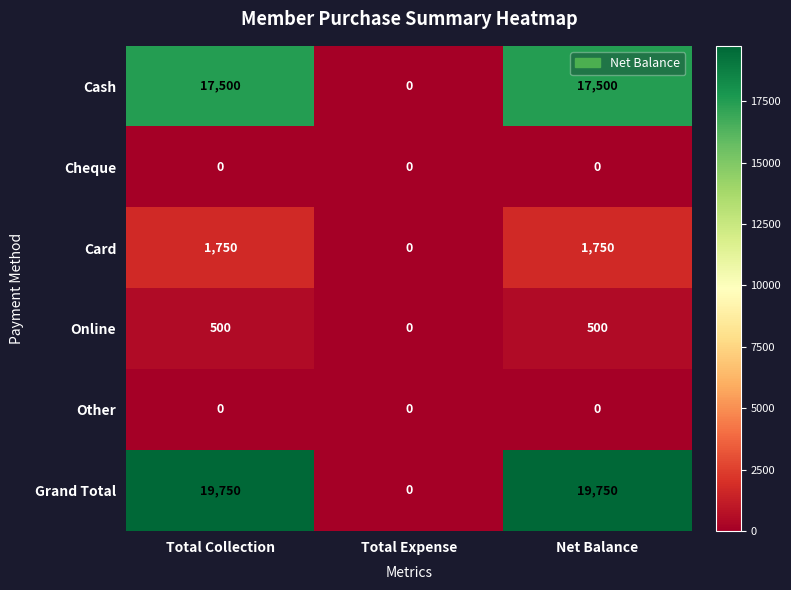

What is the greatest value displayed?

19750